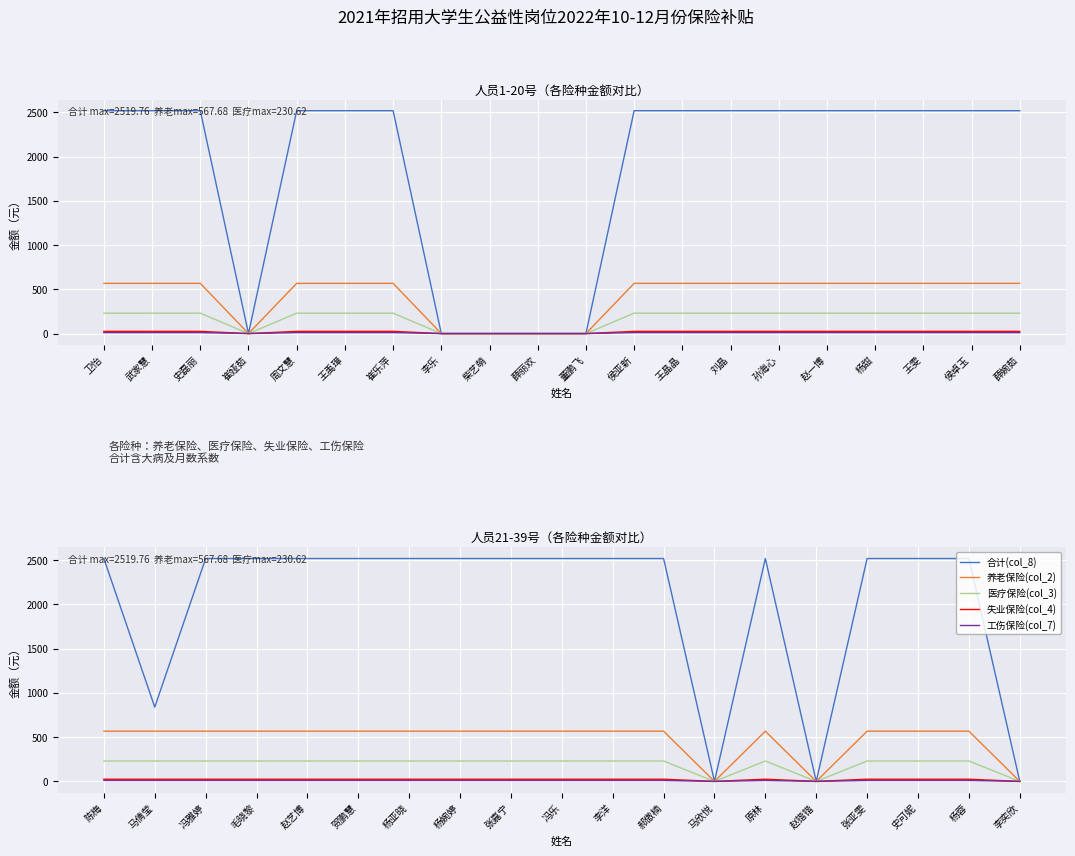

True or false: 医疗保险(col_3) and 失业保险(col_4) cross at least once.

False